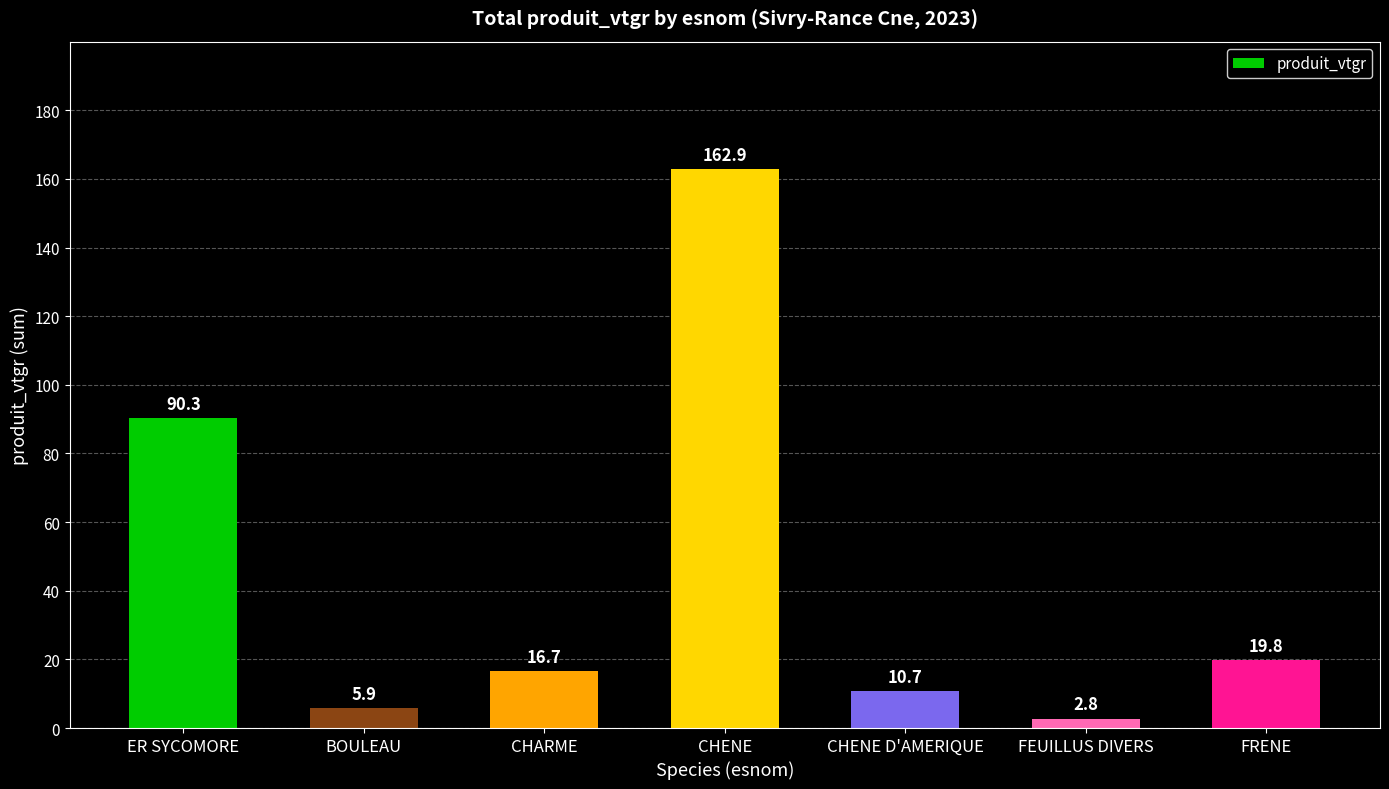

What is the change in value from CHENE D'AMERIQUE to FEUILLUS DIVERS?

-7.9